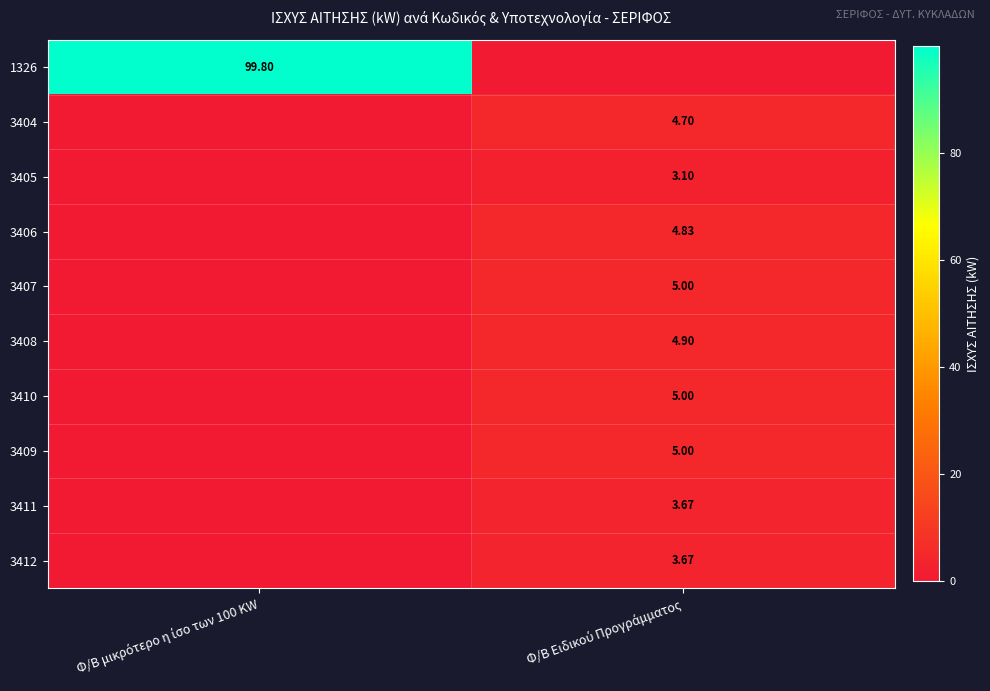

At which label is 3408 closest to 2?

Φ/Β μικρότερο η ίσο των 100 KW